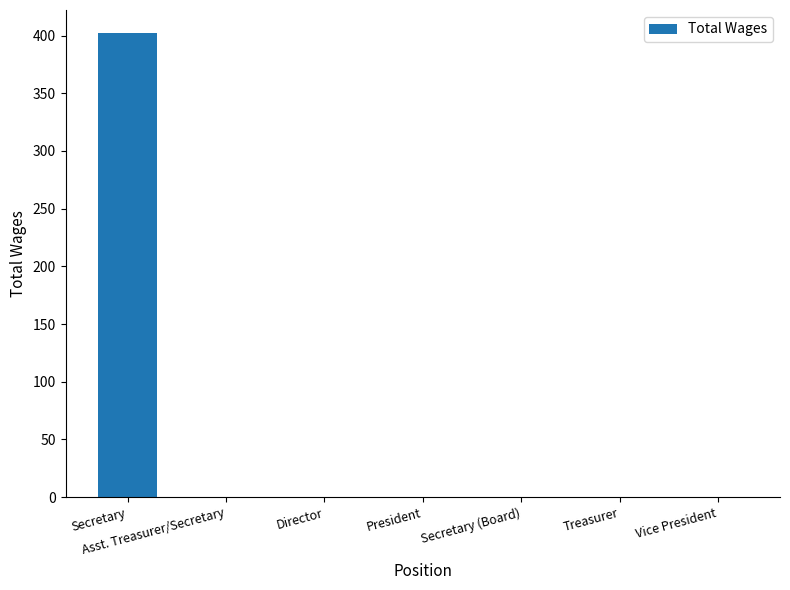

Reading left to right, transcribe all the data shown in this chart.

402	0	0	0	0	0	0